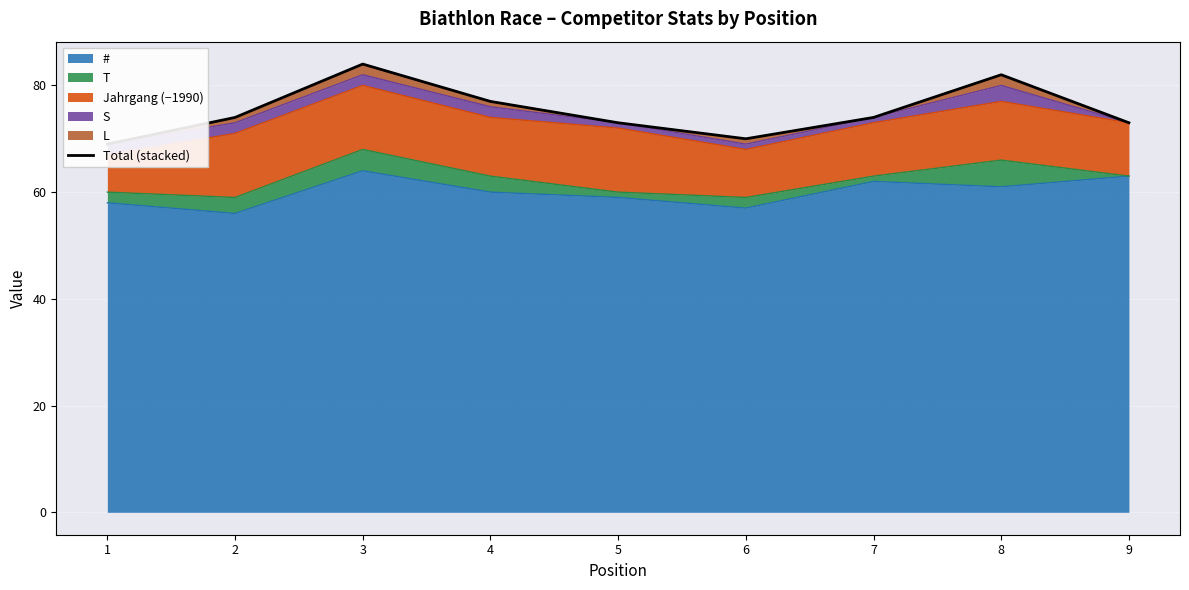

Rank the categories by value from highest to lowest.

3, 8, 4, 2, 7, 5, 9, 6, 1